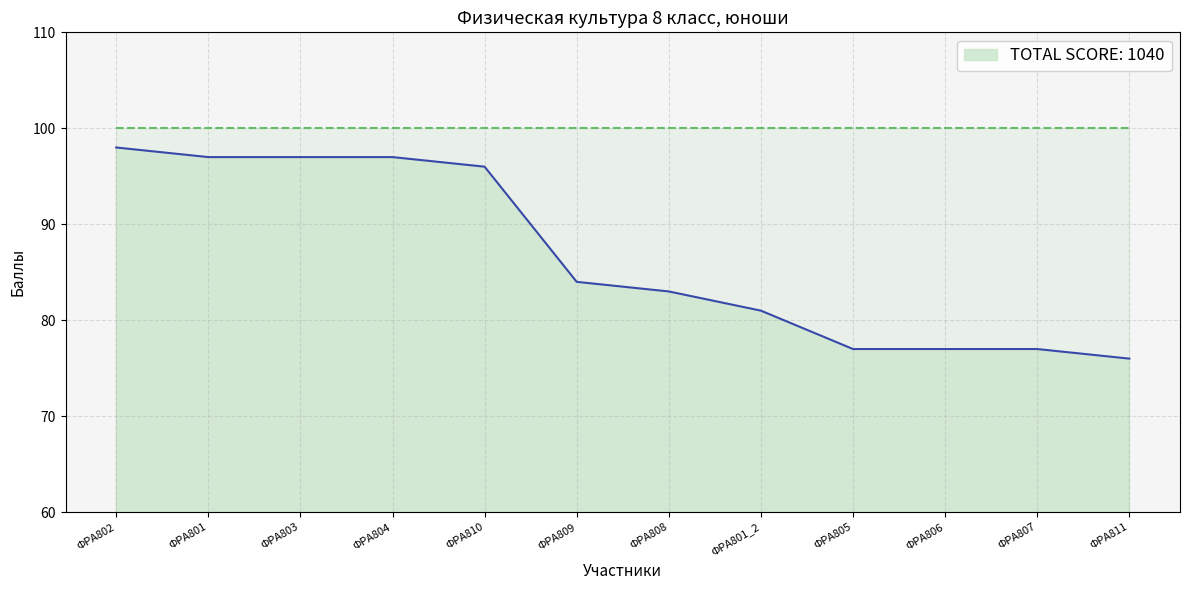

List the labels in order of value, smallest first.

ФРА811, ФРА805, ФРА806, ФРА807, ФРА801_2, ФРА808, ФРА809, ФРА810, ФРА801, ФРА803, ФРА804, ФРА802